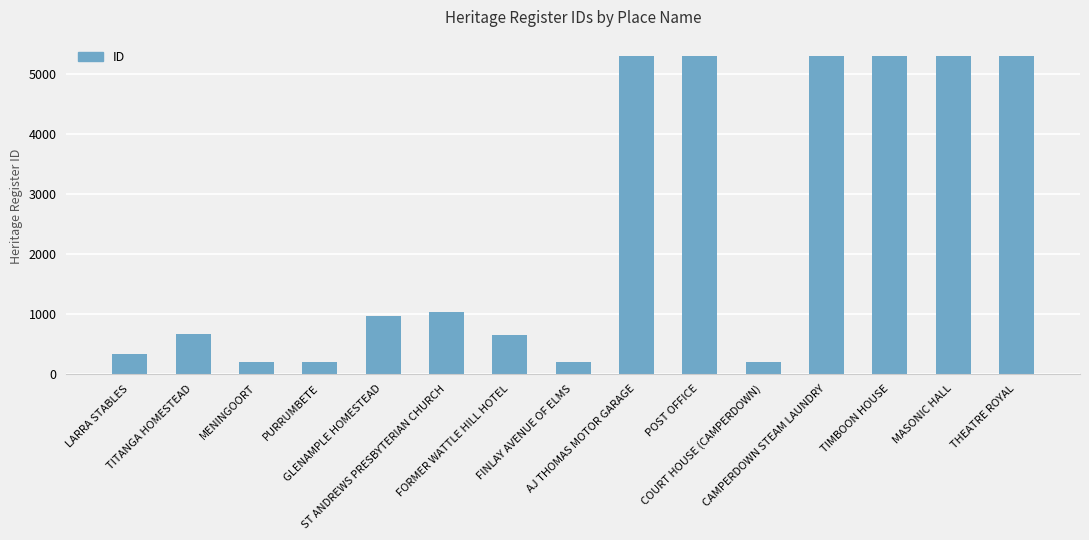

What is the sum of all values?

36233